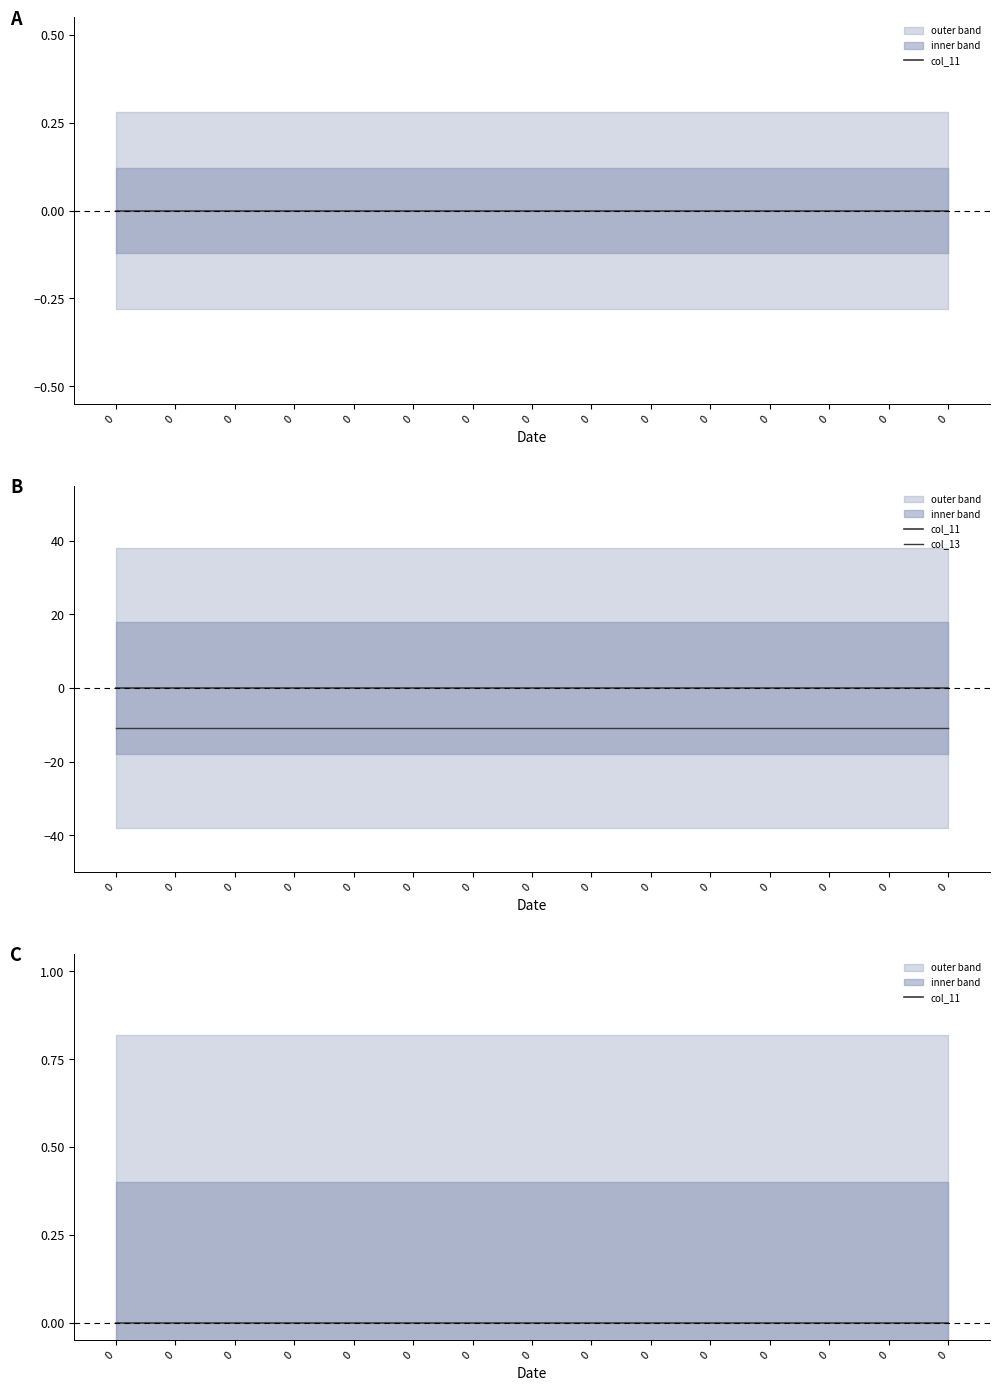

How many data points does each series have?

15